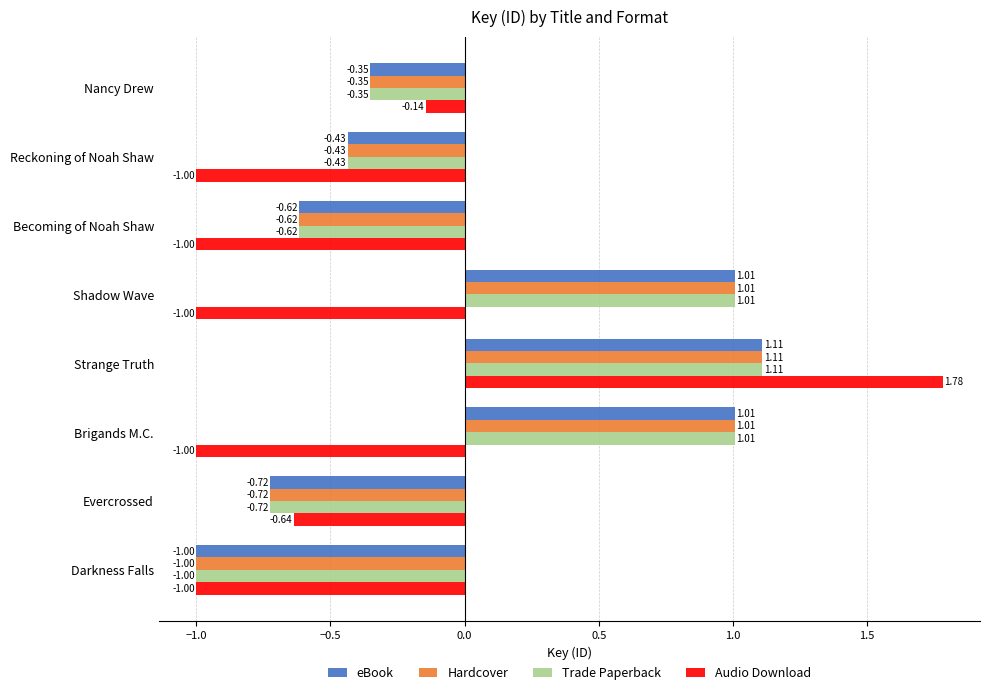

How many values in the eBook series exceed 0?

3